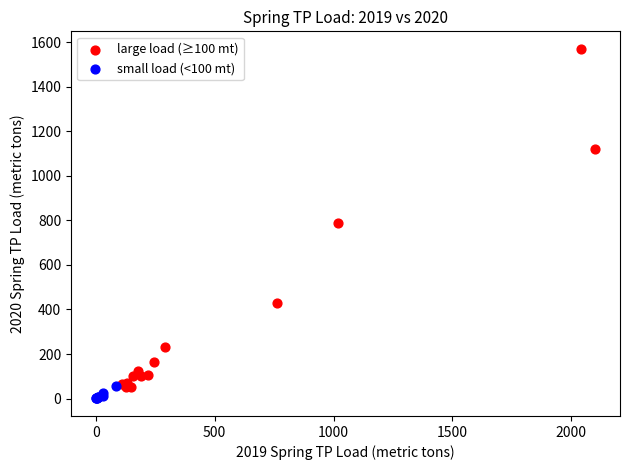

Which series has the widest spread of Y values?

large load (≥100 mt)